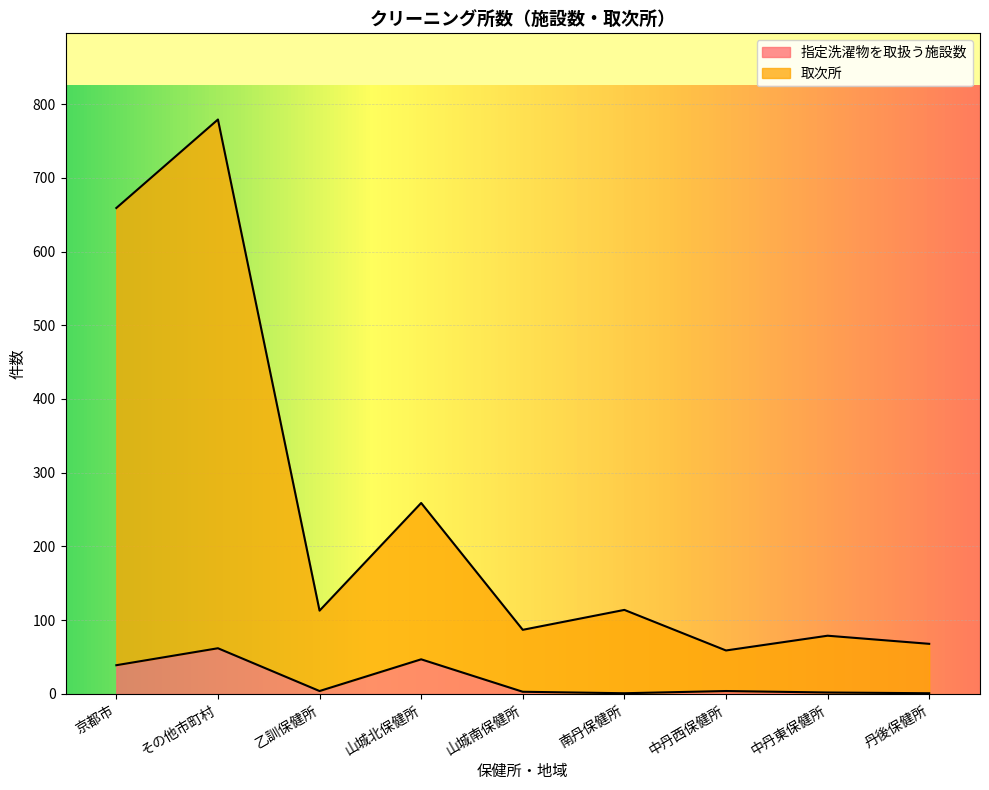

True or false: 取次所 and 指定洗濯物を取扱う施設数 intersect in this chart.

False